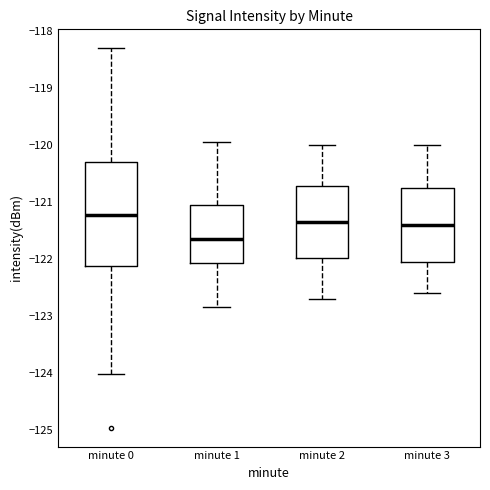

Where is the upper edge of the box for minute 3 on the y-axis? The values are not printed on the chart, so give them approximately, as read against the axis.

-120.7